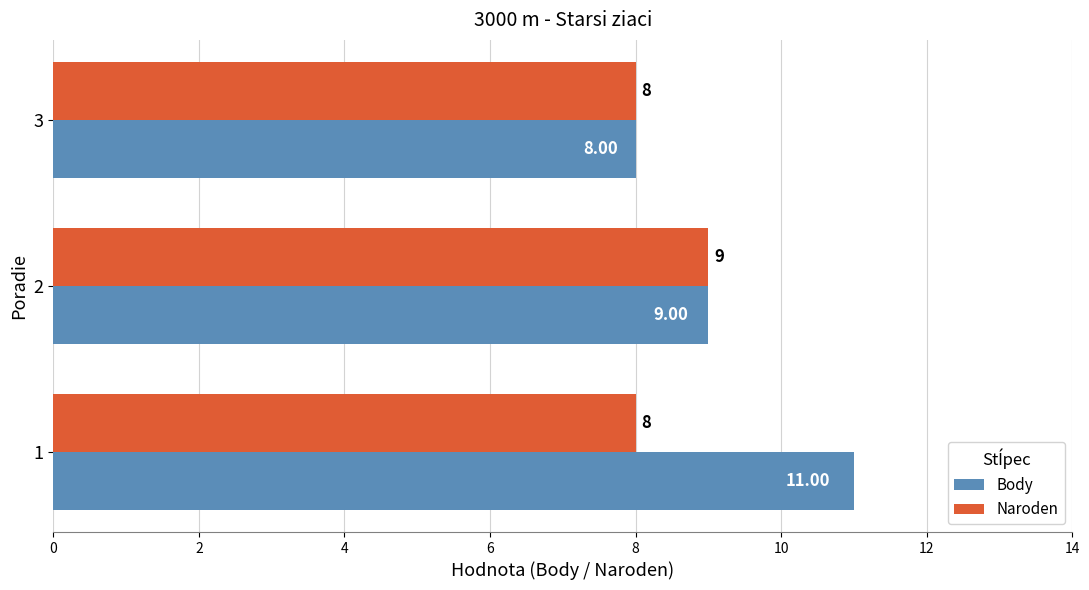

Which series changed the most between 1 and 2?

Body